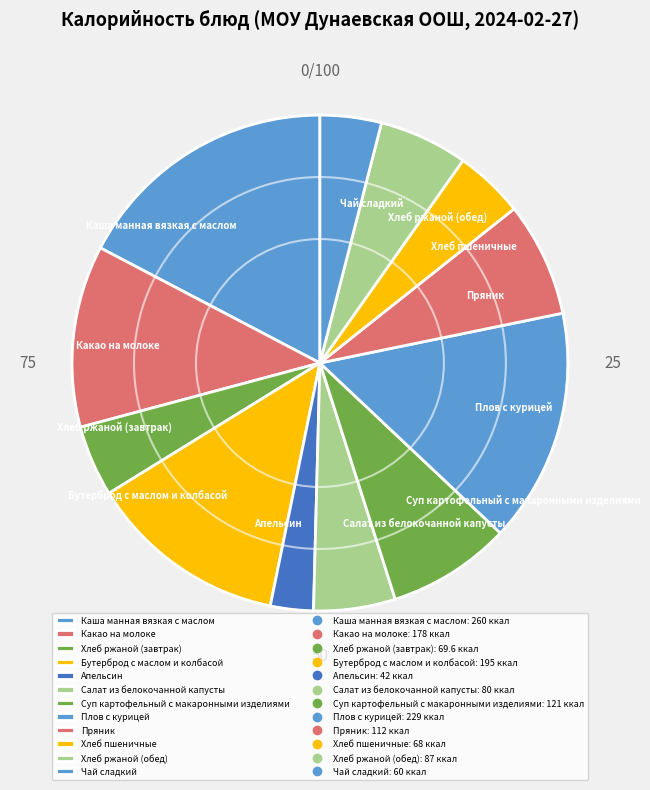

The Хлеб пшеничные slice represents 5% of the pie. True or false?

True